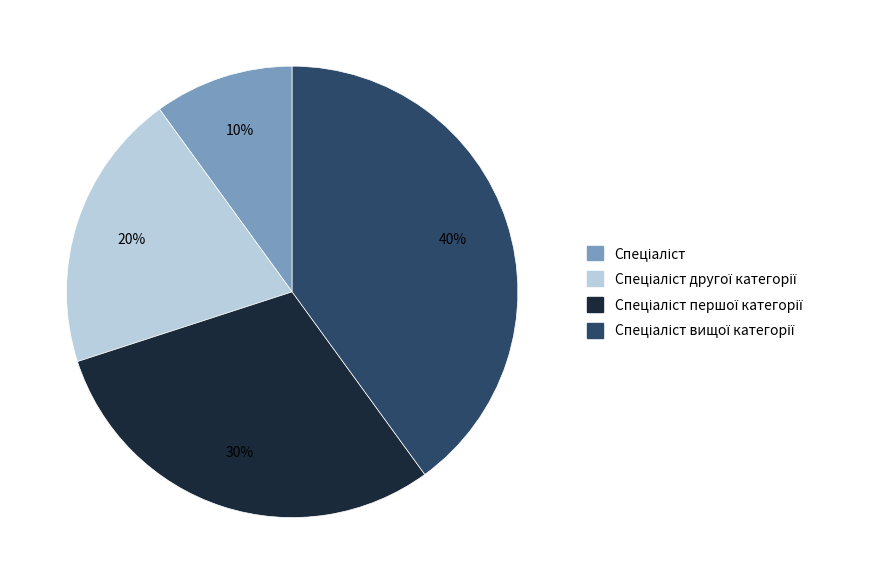

To the nearest percent, what is the average slice percentage?

25%